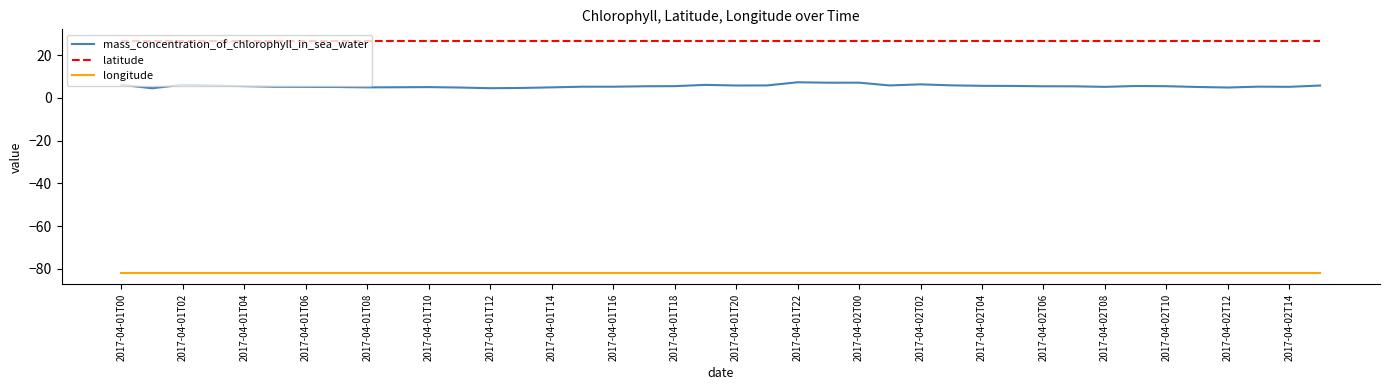

What is the minimum value for mass_concentration_of_chlorophyll_in_sea_water?

4.5